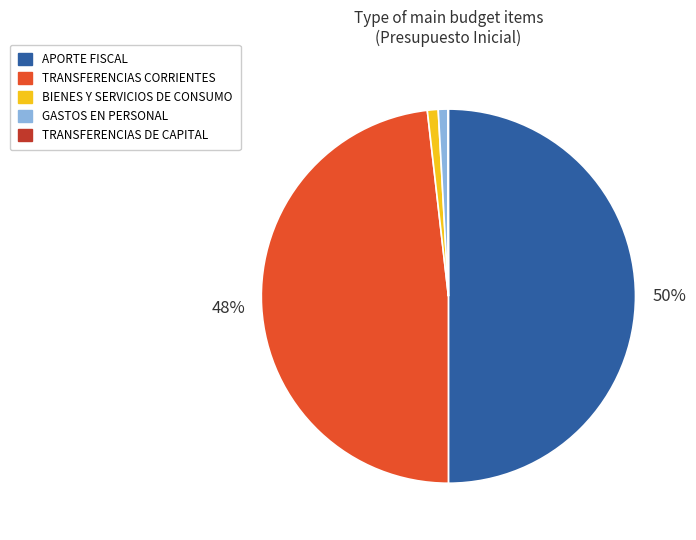

Which has a higher value, GASTOS EN PERSONAL or TRANSFERENCIAS CORRIENTES?

TRANSFERENCIAS CORRIENTES